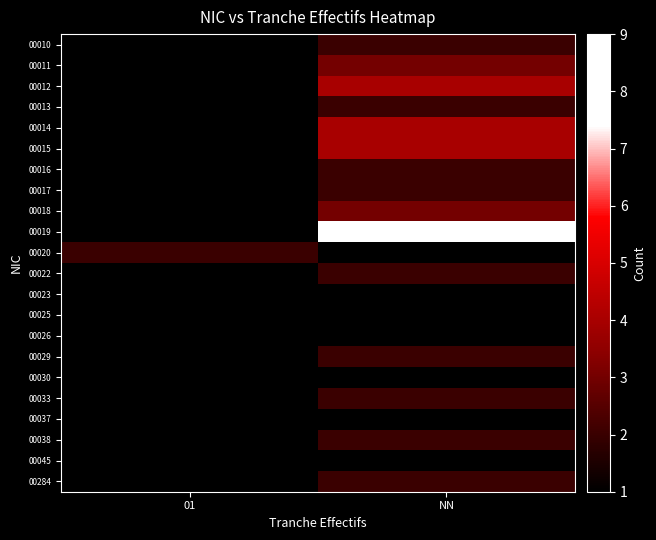

Which category has the lowest value across all series?

01